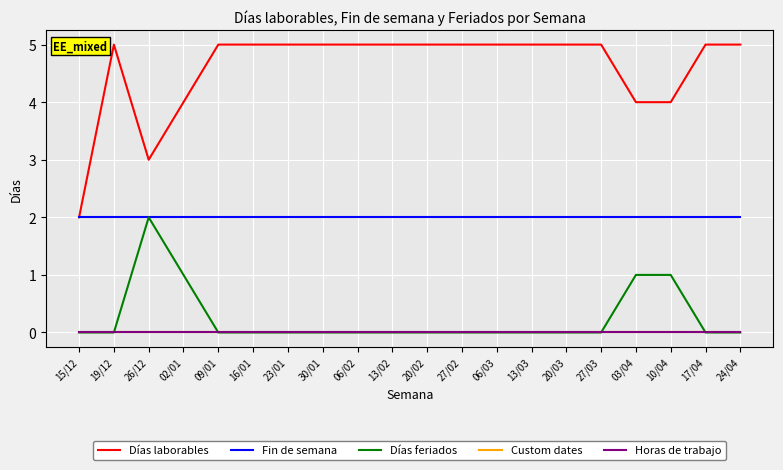

Reading left to right, list all the values displayed in this chart.

Días laborables: 15/12=2	19/12=5	26/12=3	02/01=4	09/01=5	16/01=5	23/01=5	30/01=5	06/02=5	13/02=5	20/02=5	27/02=5	06/03=5	13/03=5	20/03=5	27/03=5	03/04=4	10/04=4	17/04=5	24/04=5
Fin de semana: 15/12=2	19/12=2	26/12=2	02/01=2	09/01=2	16/01=2	23/01=2	30/01=2	06/02=2	13/02=2	20/02=2	27/02=2	06/03=2	13/03=2	20/03=2	27/03=2	03/04=2	10/04=2	17/04=2	24/04=2
Días feriados: 15/12=0	19/12=0	26/12=2	02/01=1	09/01=0	16/01=0	23/01=0	30/01=0	06/02=0	13/02=0	20/02=0	27/02=0	06/03=0	13/03=0	20/03=0	27/03=0	03/04=1	10/04=1	17/04=0	24/04=0
Custom dates: 15/12=0	19/12=0	26/12=0	02/01=0	09/01=0	16/01=0	23/01=0	30/01=0	06/02=0	13/02=0	20/02=0	27/02=0	06/03=0	13/03=0	20/03=0	27/03=0	03/04=0	10/04=0	17/04=0	24/04=0
Horas de trabajo: 15/12=0	19/12=0	26/12=0	02/01=0	09/01=0	16/01=0	23/01=0	30/01=0	06/02=0	13/02=0	20/02=0	27/02=0	06/03=0	13/03=0	20/03=0	27/03=0	03/04=0	10/04=0	17/04=0	24/04=0